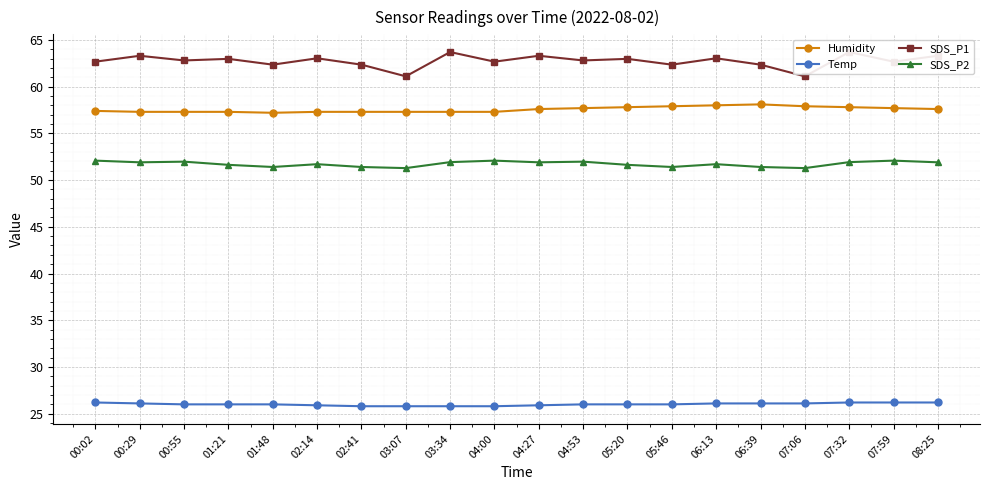

True or false: SDS_P1 has a value of 87.3 at 03:07.

False